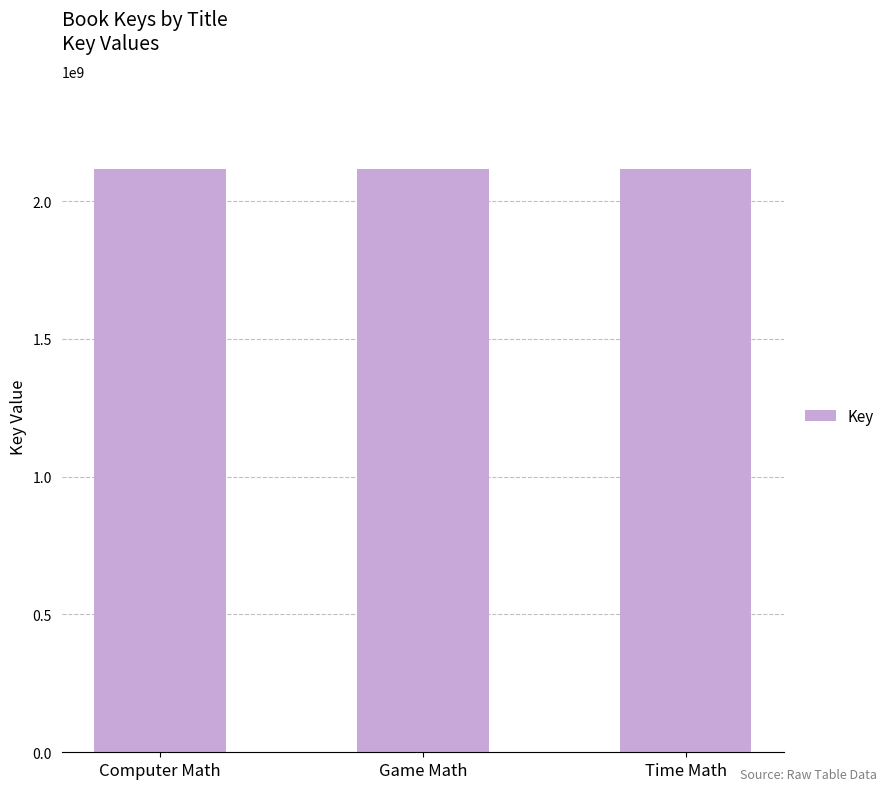

What is the difference between the maximum and minimum values?

4869